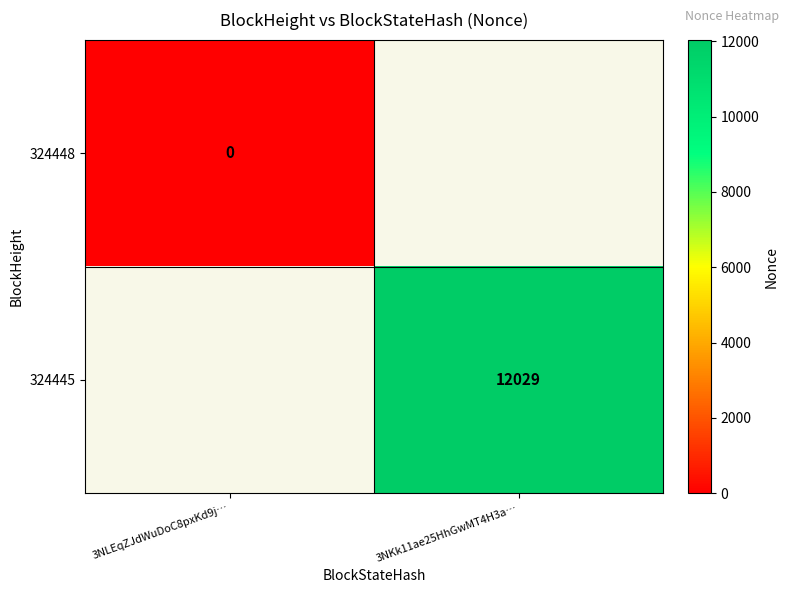

Is the value of 324445 at 3NKk11ae25HhGwMT4H3a… greater than the value of 324448 at 3NLEqZJdWuDoC8pxKd9j…?

Yes